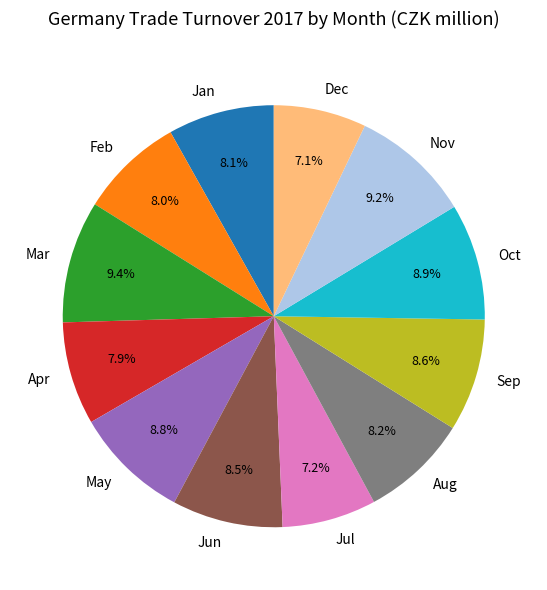

What is the ratio of the value at Apr to the value at Jun?

0.9